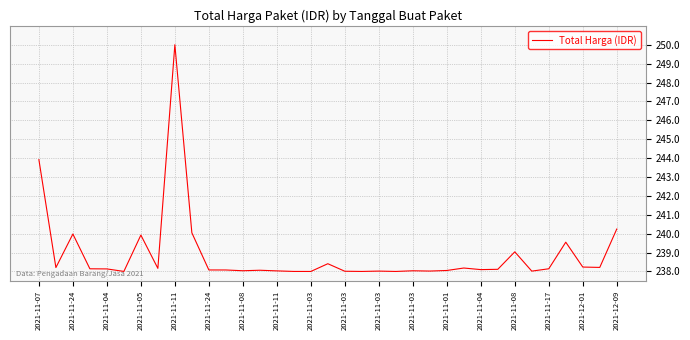

What is the minimum value shown in the chart?

238.0